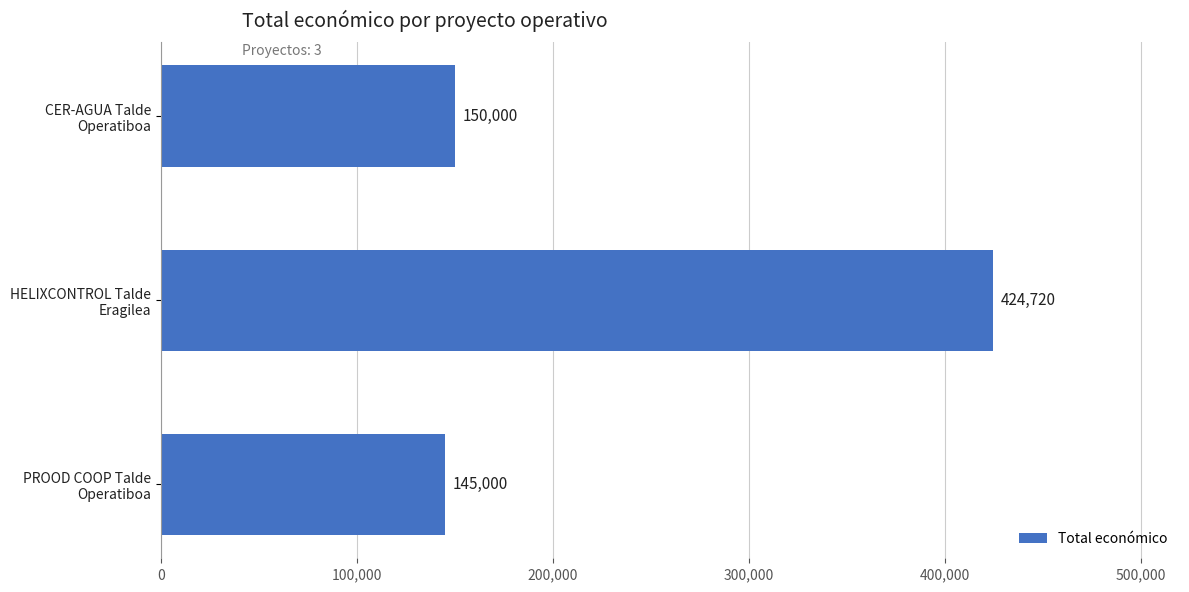

What is the difference between the maximum and minimum values?

279720